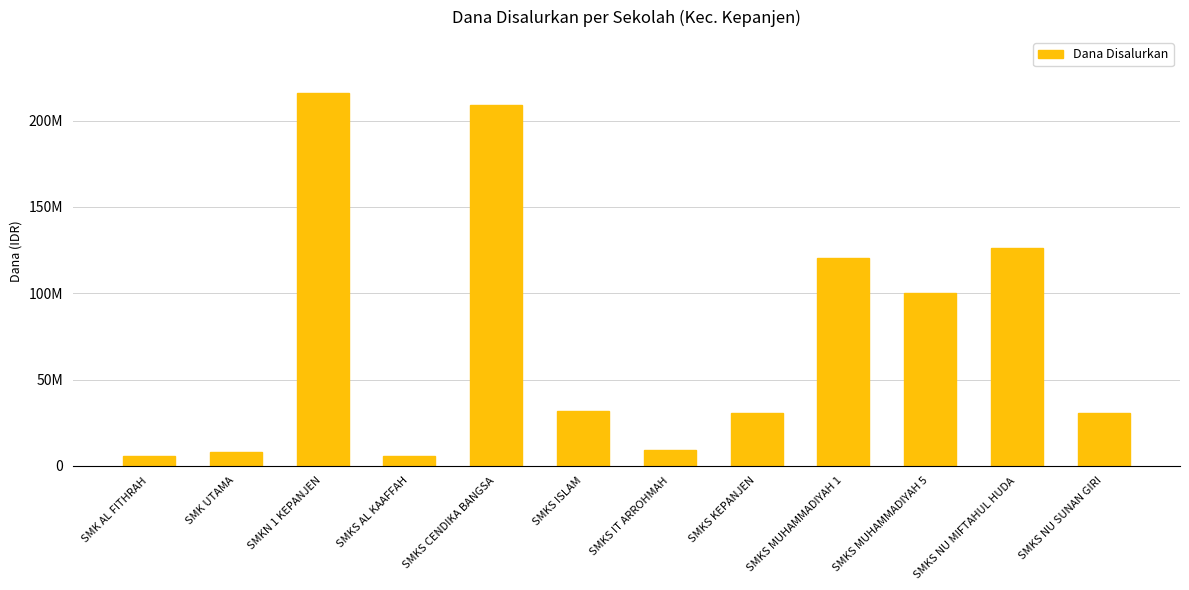

True or false: the data shows 4136672 at SMKS IT ARROHMAH.

False